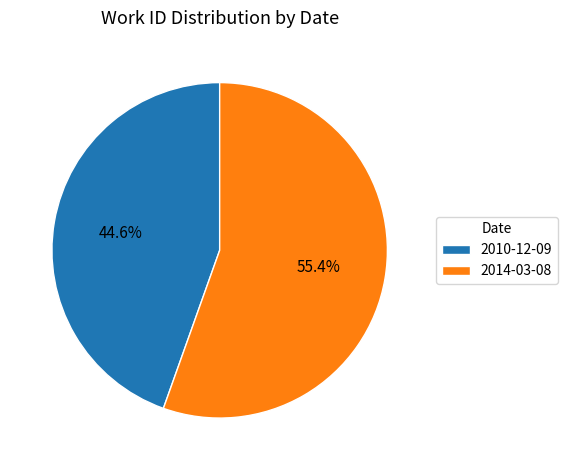

To the nearest percent, what is the average slice percentage?

50%